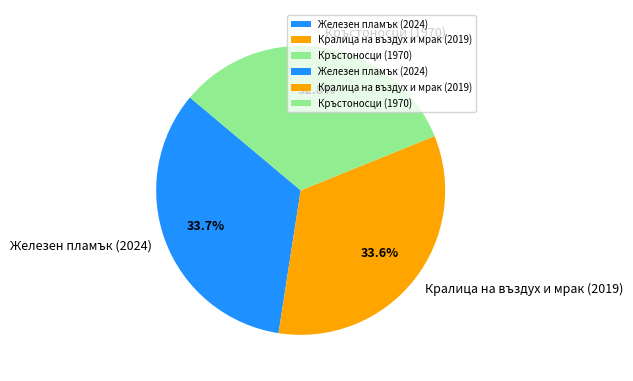

Is it true that Кръстоносци (1970) is 33% of the pie?

True